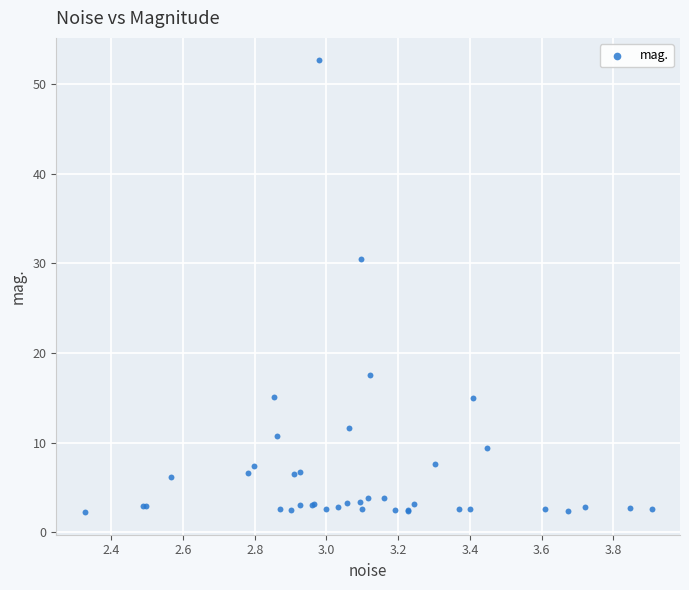

What Y value in the scatter plot is closest to 27?

30.4